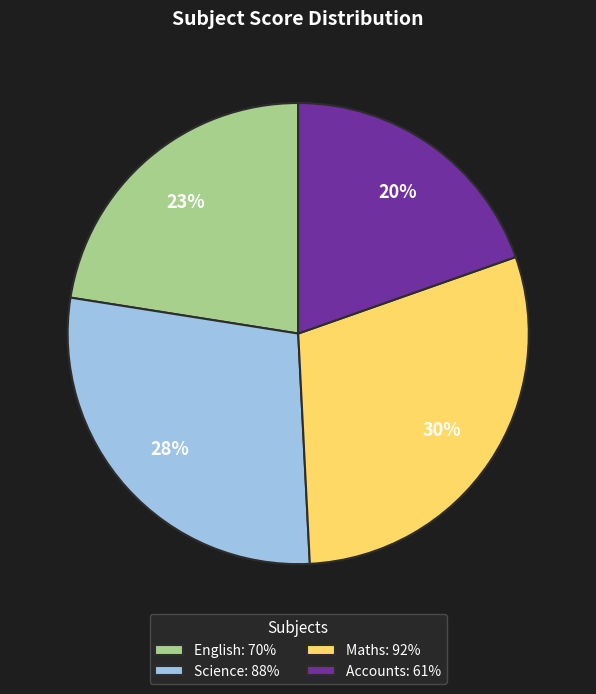

Which has a higher value, English or Accounts?

English